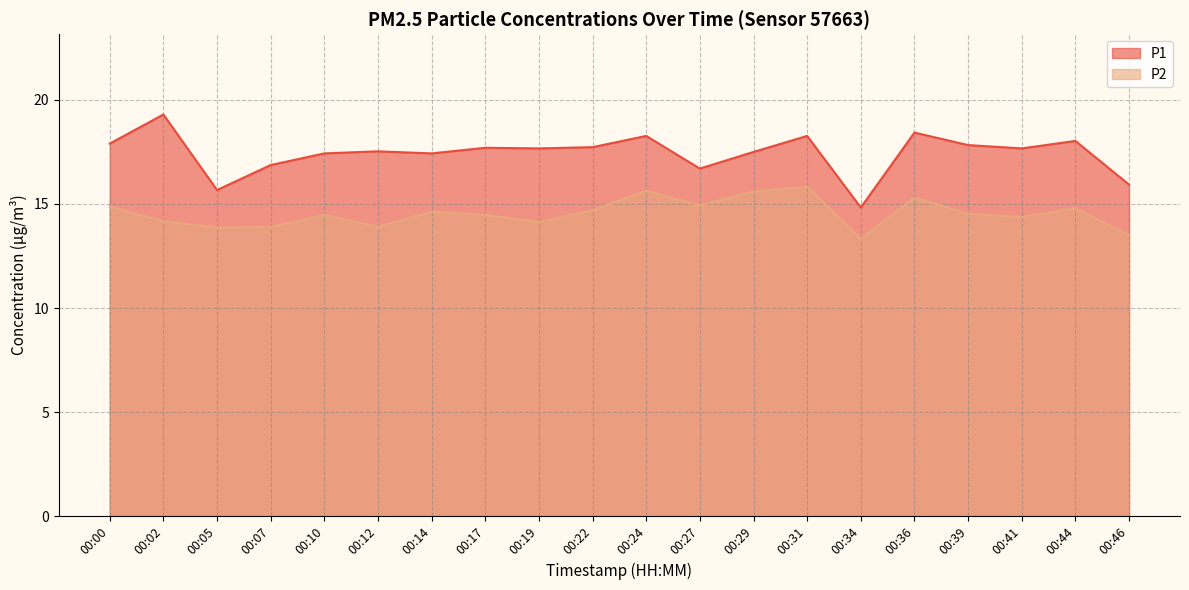

Is it true that P2 equals 14.4 at 00:41?

True